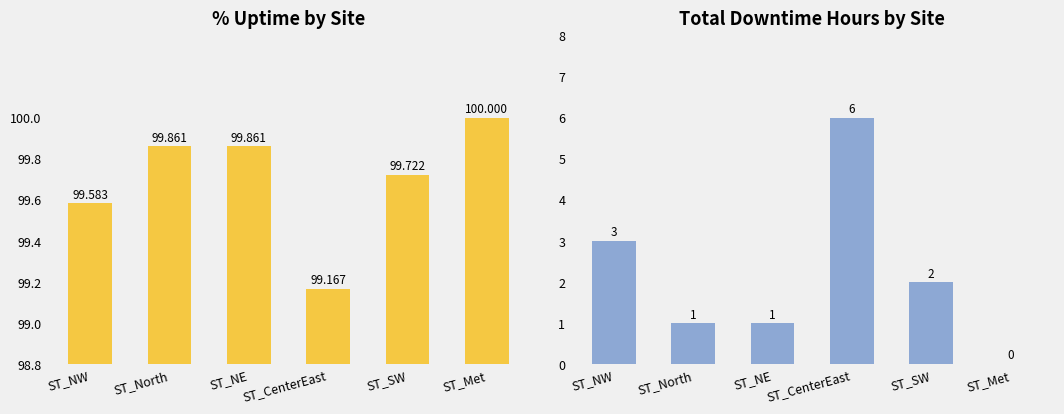

The Total Downtime Hours series shows -2.8 at ST_Met. True or false?

False